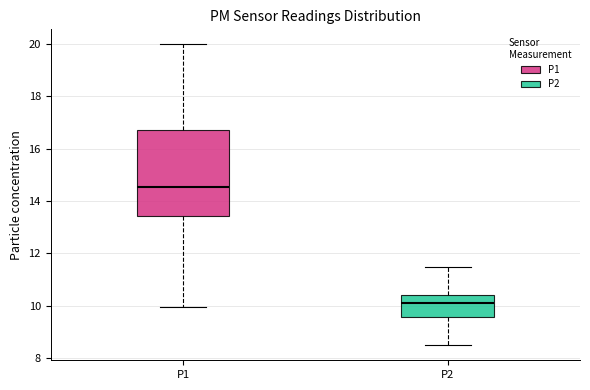

Comparing the boxes themselves (not the whiskers), which one is the tallest?

P1